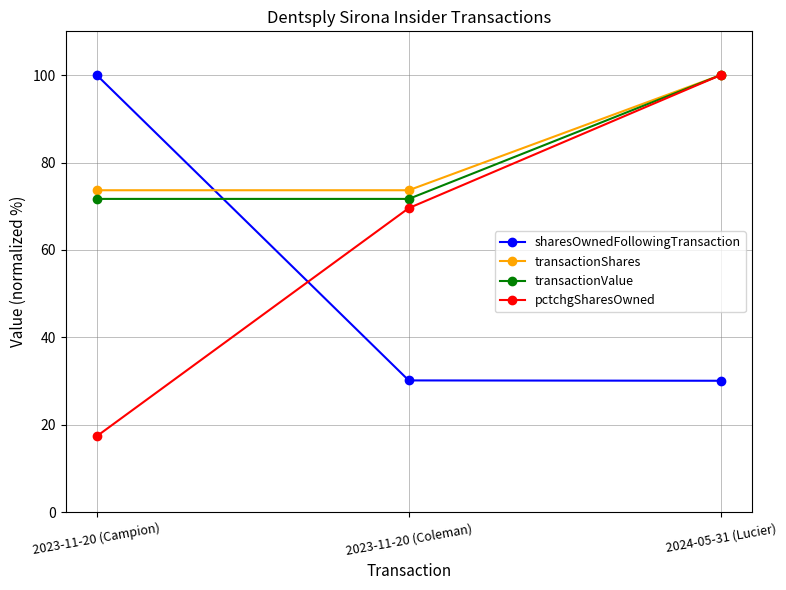

What is the label of the 2nd point from the right?

2023-11-20 (Coleman)